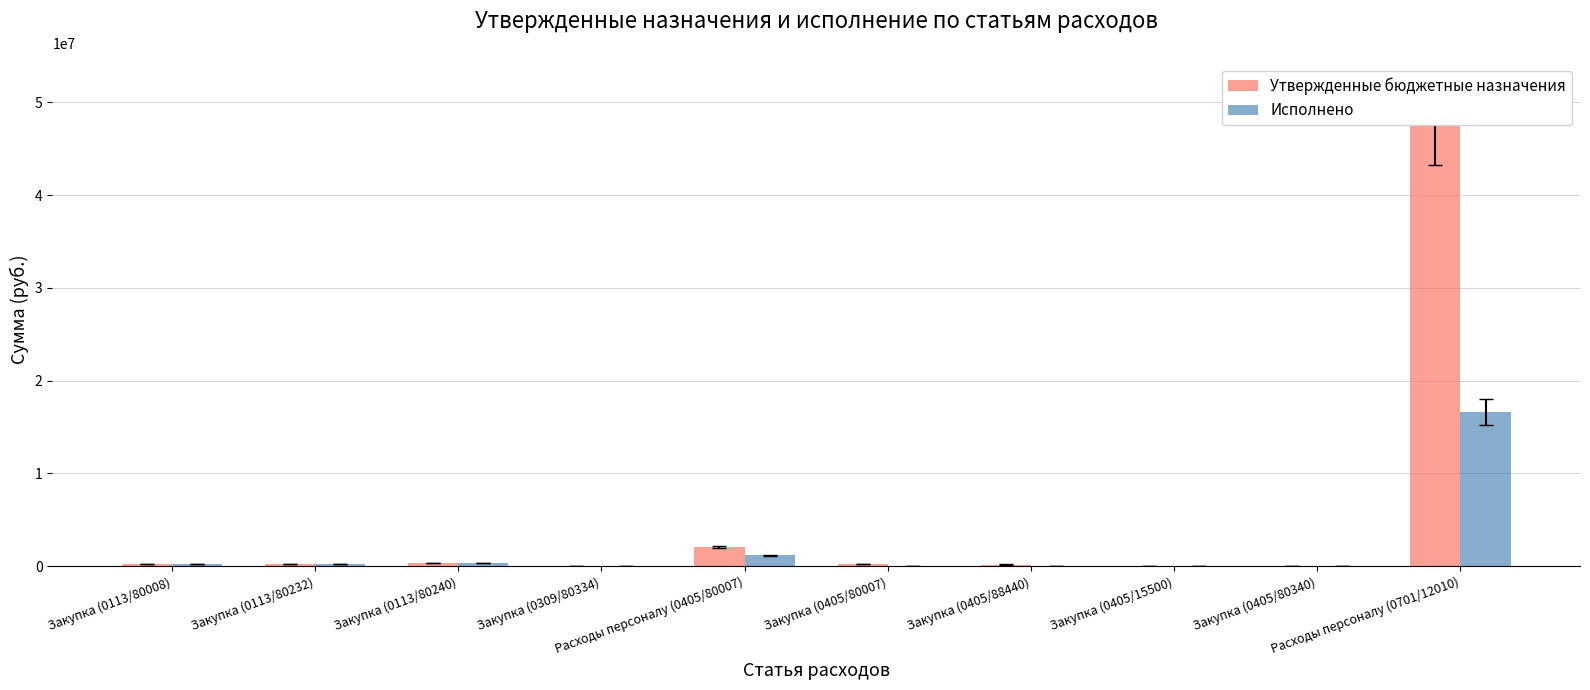

What are all the series names shown in the legend?

Утвержденные бюджетные назначения, Исполнено